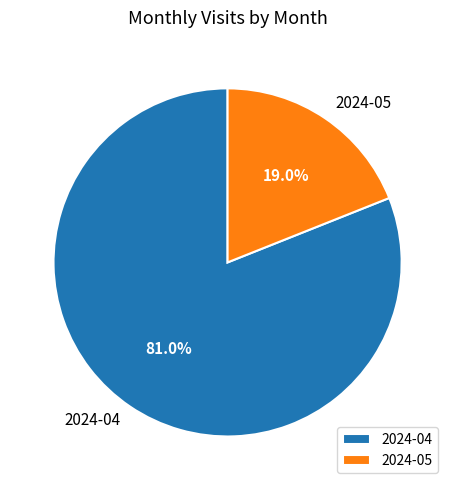

To the nearest percent, what is the difference between the largest and smallest slice percentages?

62%